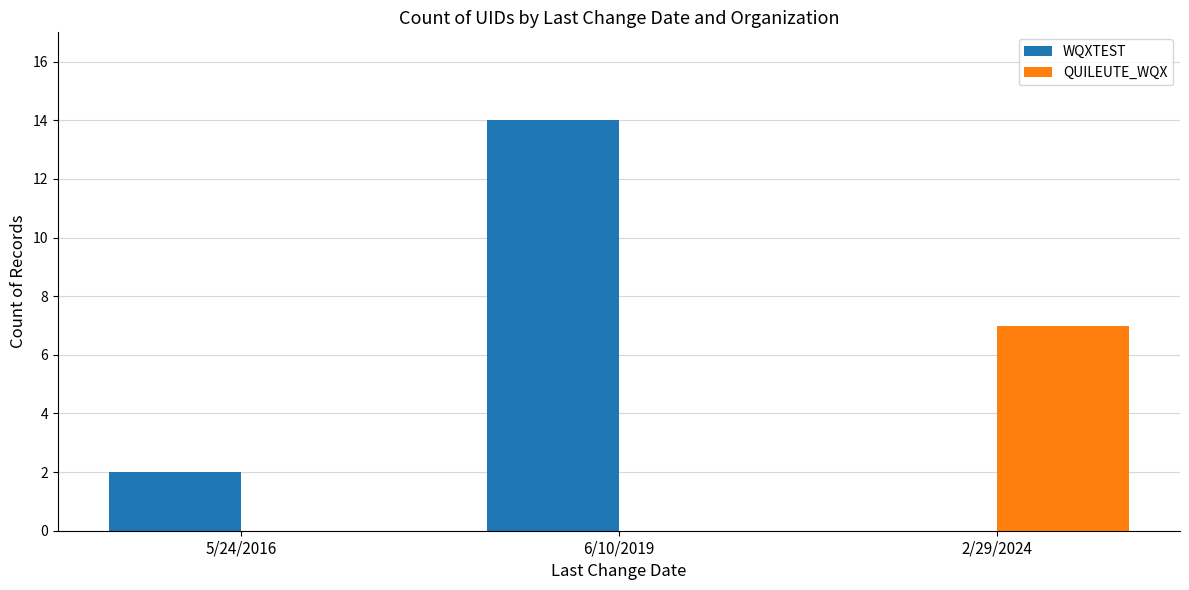

What are all the series names shown in the legend?

WQXTEST, QUILEUTE_WQX